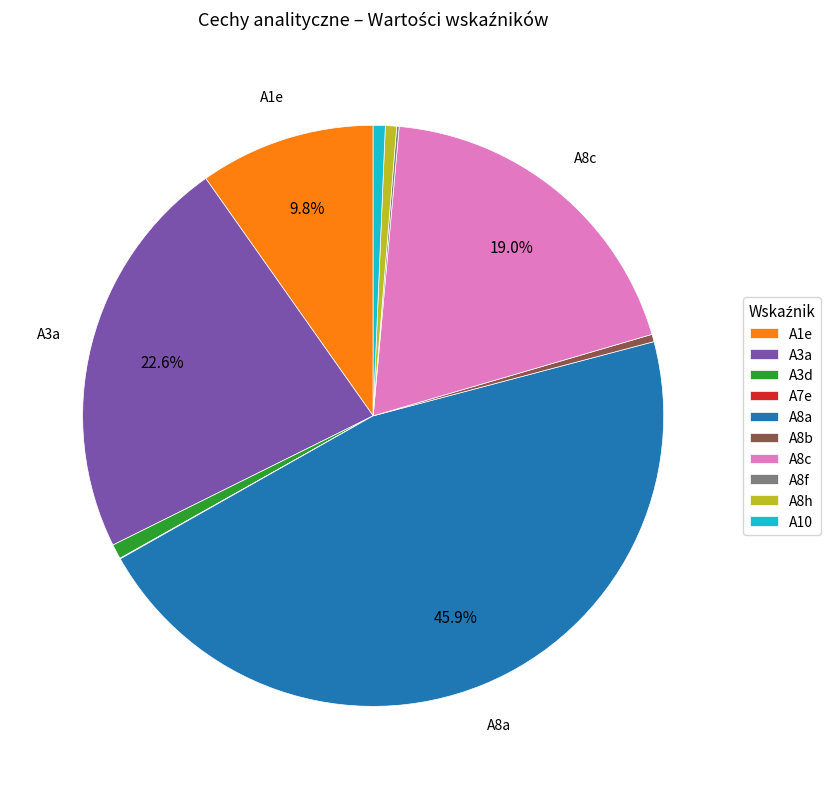

To the nearest percent, what is the difference between the largest and smallest slice percentages?

46%